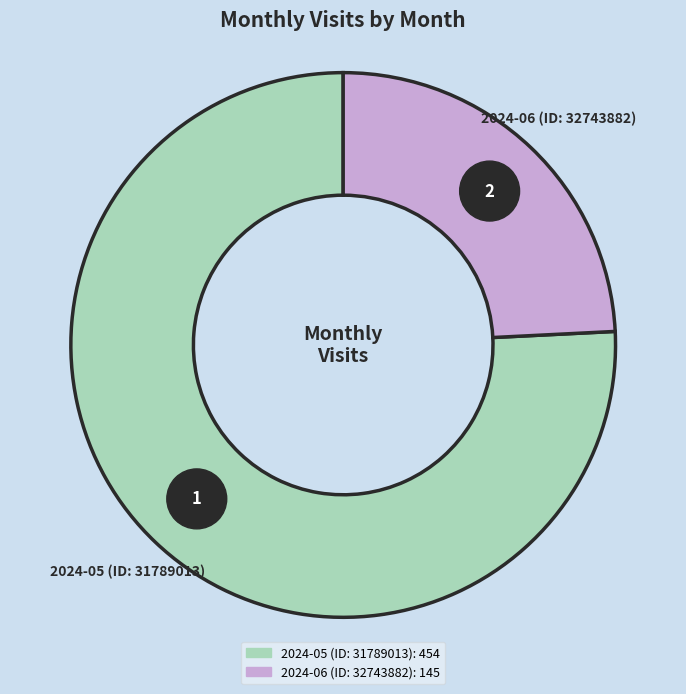

Which slice is the smallest?

2024-06 (ID: 32743882)